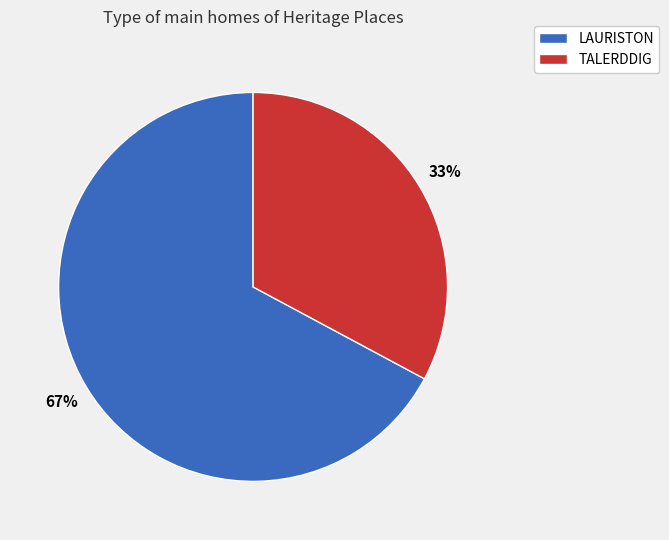

Does LAURISTON account for over 50% of the chart?

Yes